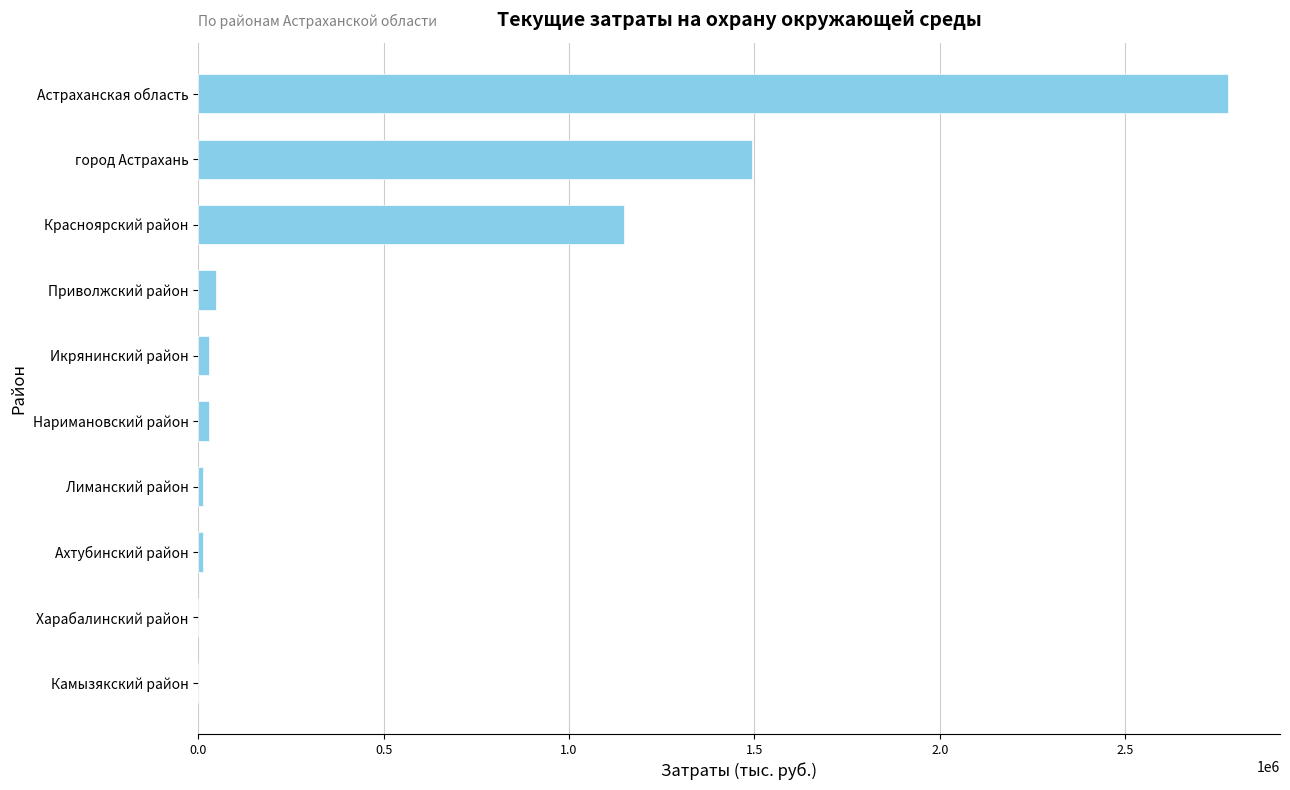

What is the sum of all values?

5554037